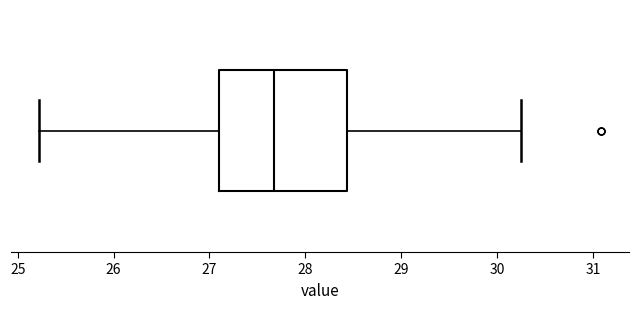

Read this box plot against the x-axis: the position of the median line, the range covered by the box, and the ends of both whiskers. The values are not printed on the chart, so give them approximately, as read against the axis.

median 27.7, box 27.1 to 28.4, whiskers 25.2 to 30.3